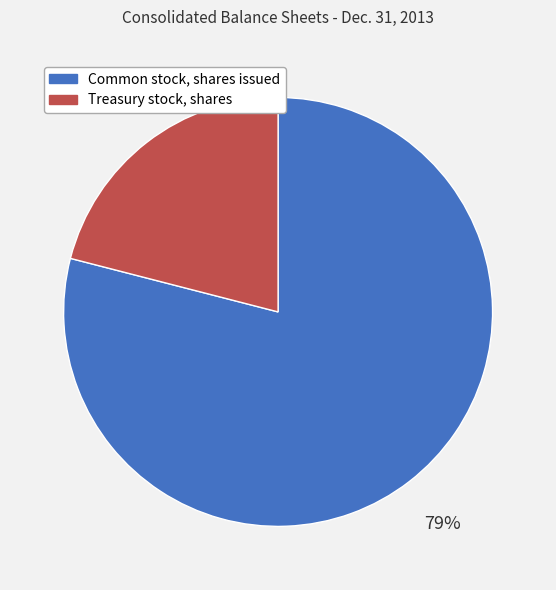

Is the sum of Common stock, shares issued and Treasury stock, shares greater than half?

Yes